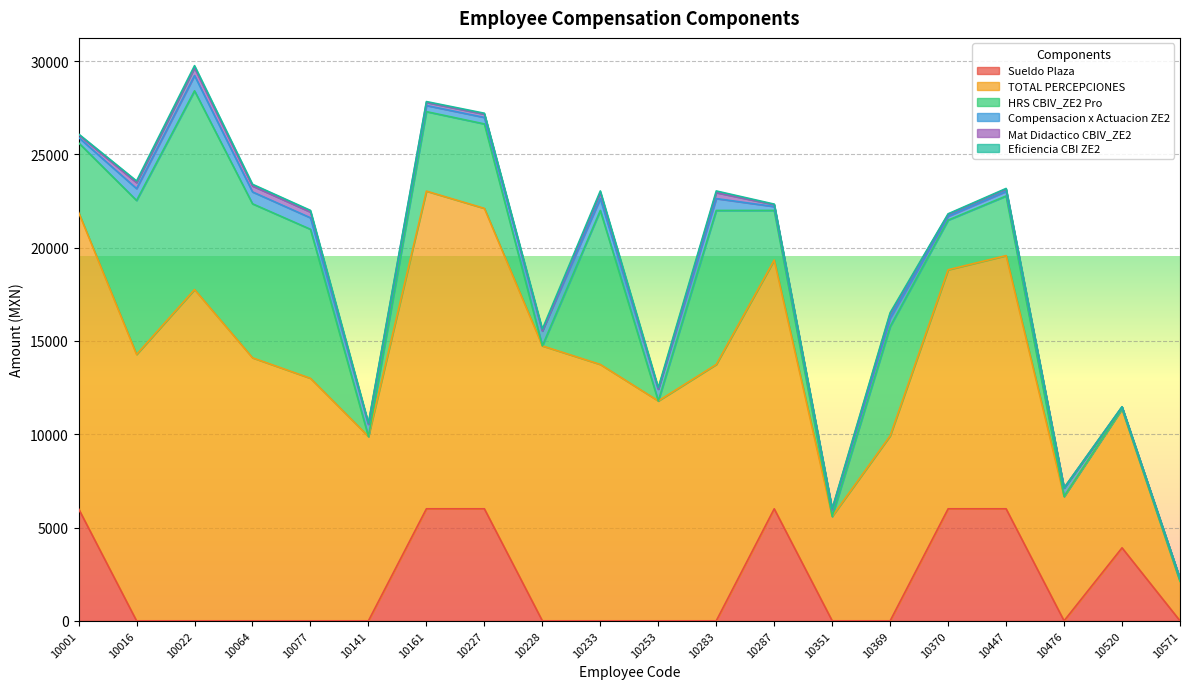

Where is the first local minimum for Eficiencia CBI ZE2?

10161